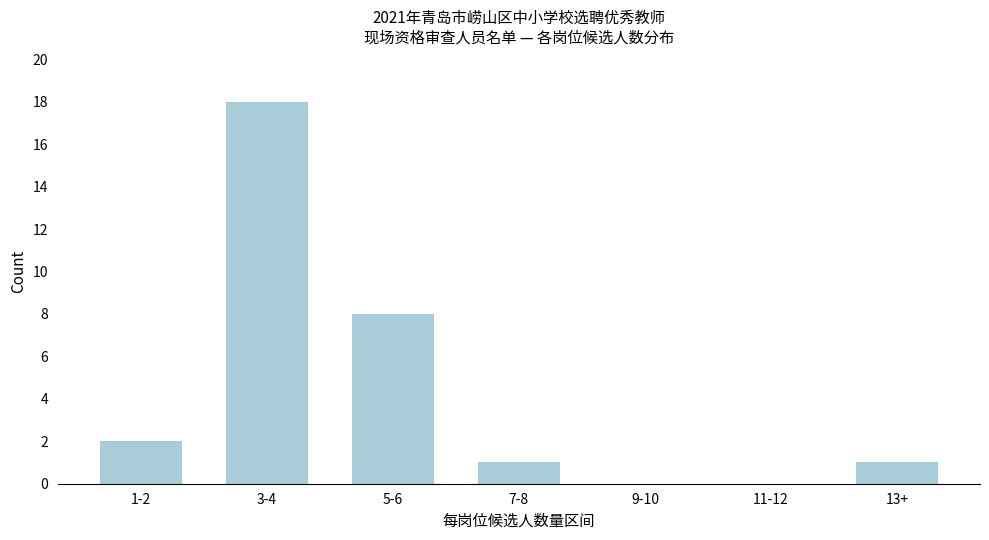

Reading left to right, transcribe all the data shown in this chart.

1-2=2	3-4=18	5-6=8	7-8=1	9-10=0	11-12=0	13+=1